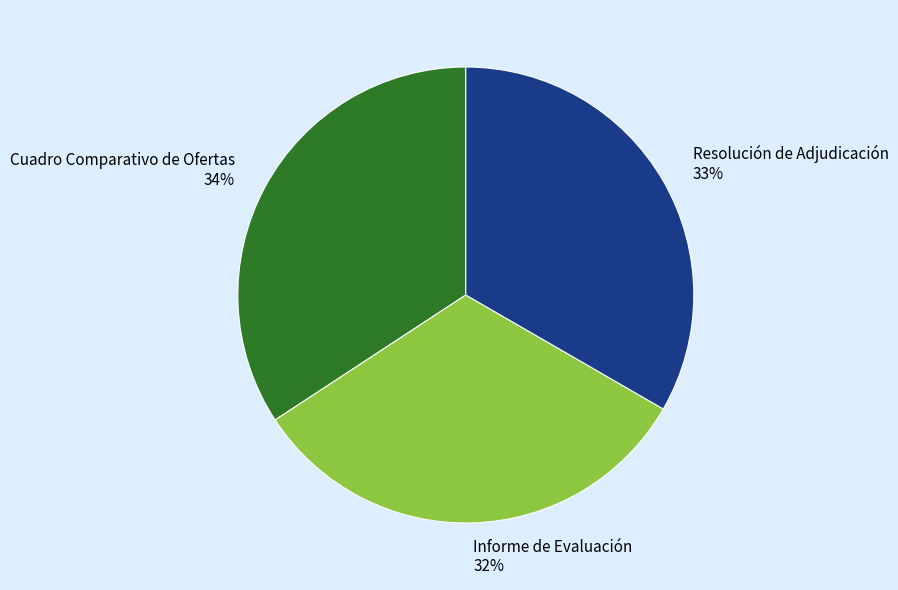

Does Informe de Evaluación represent more than half of the total?

No